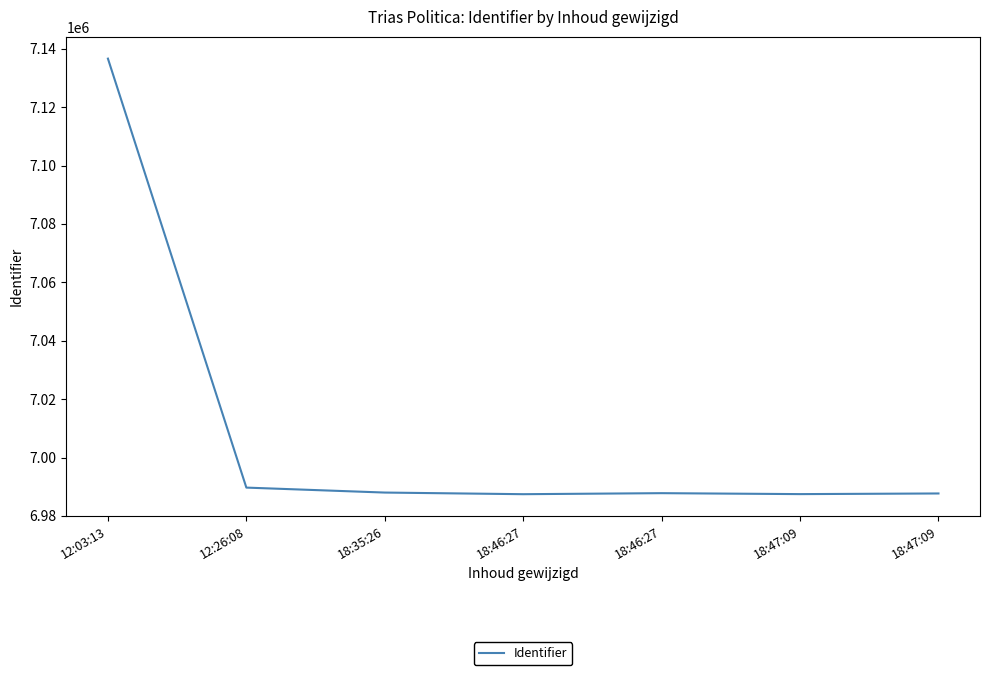

Where does the data first go above 6987799?

12:03:13